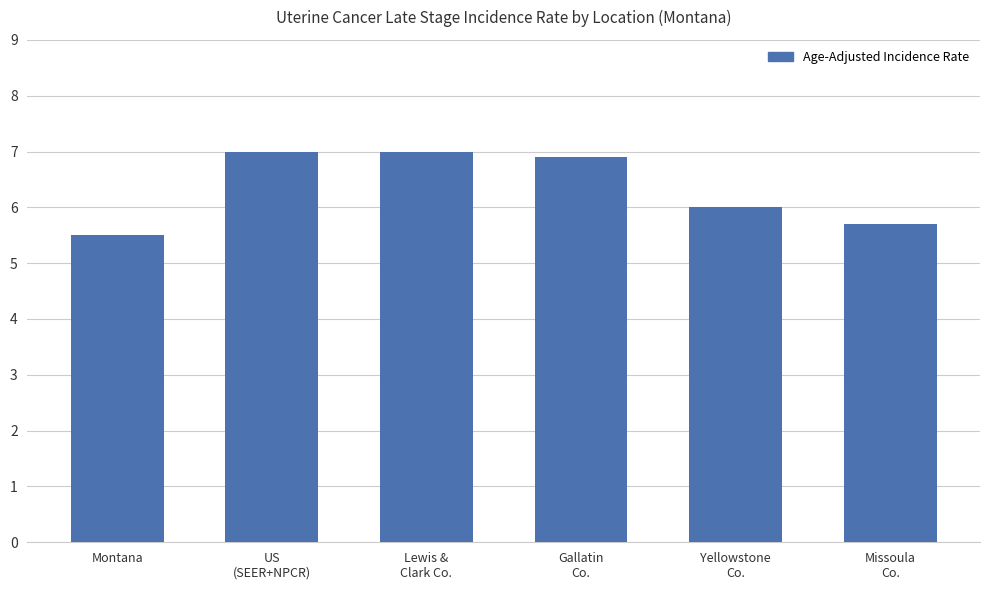

What is the value of the 2nd bar from the left?

7.0